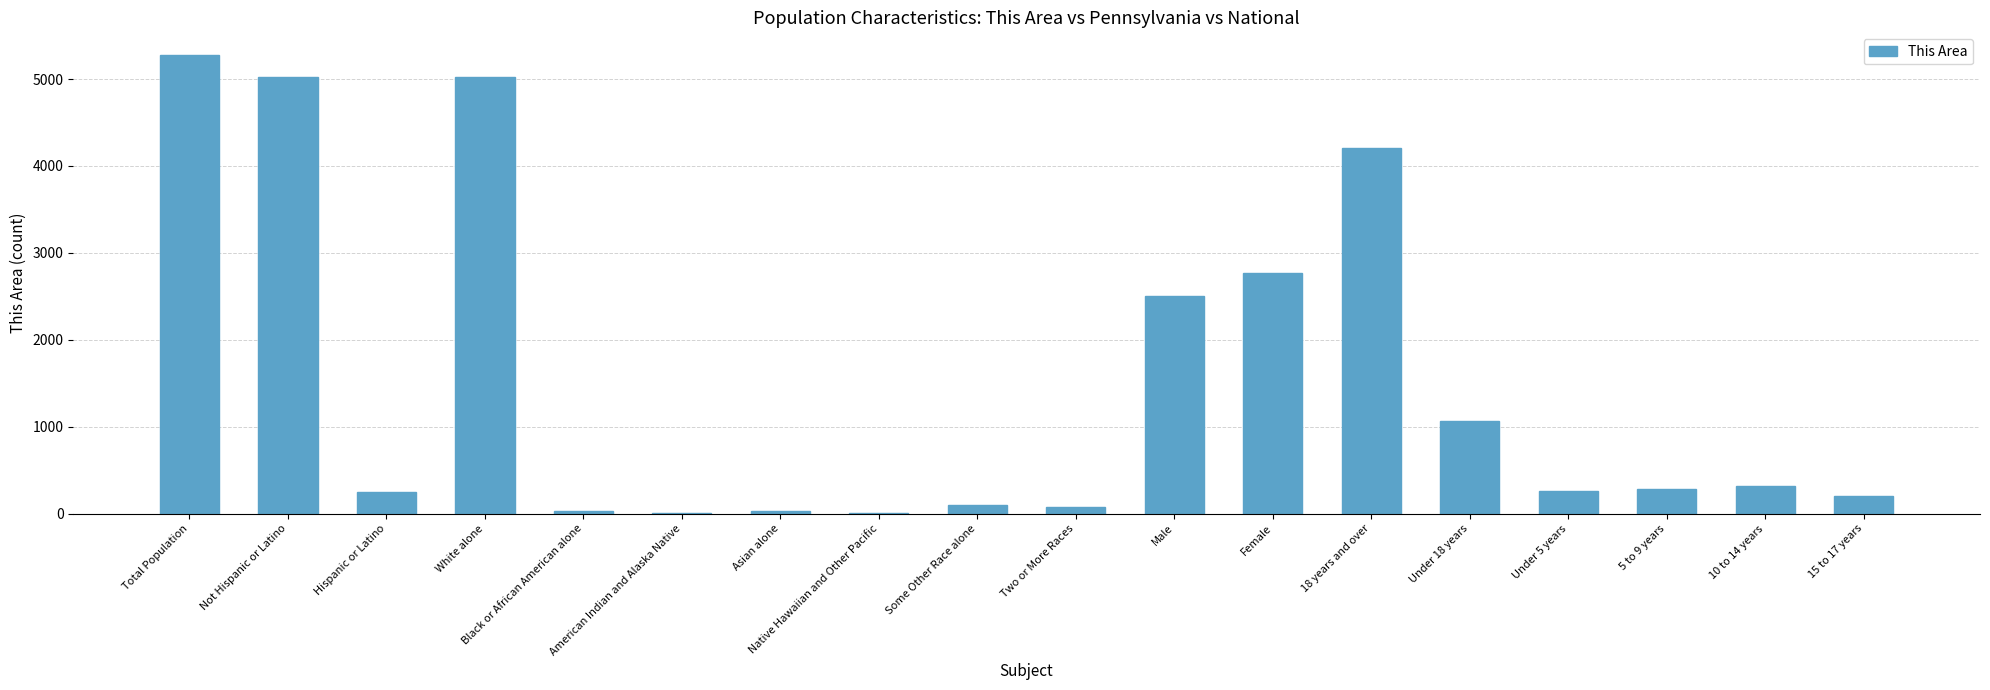

Is it true that the value at White alone is 6971?

False